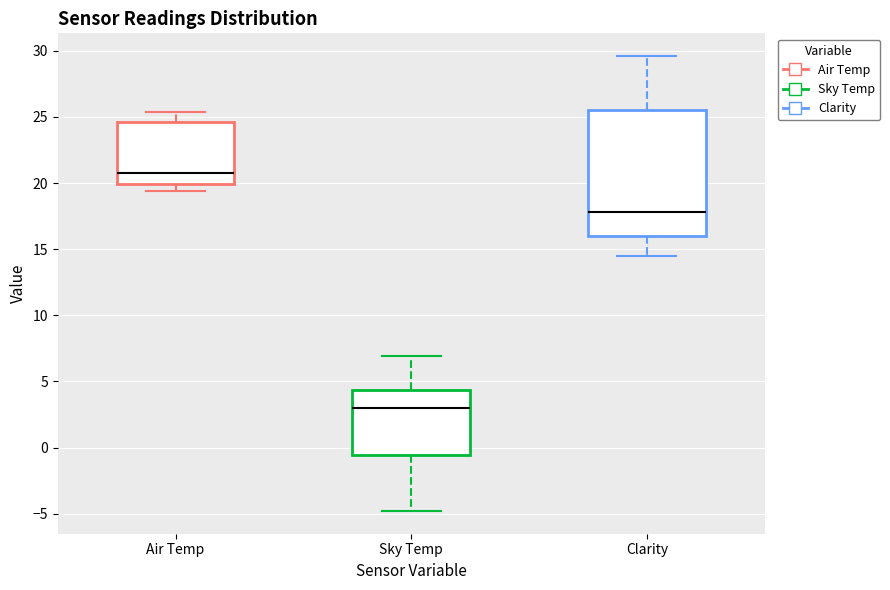

Reading left to right, transcribe this box plot: for each box, give where its median line is, the range the box spans, and where its two whiskers end, as read against the y-axis. The values are not printed on the chart, so give them approximately, as read against the axis.

Air Temp: median 21.0, box 20.0 to 24.5, whiskers 19.5 to 25.5
Sky Temp: median 3.0, box -0.5 to 4.5, whiskers -5.0 to 7.0
Clarity: median 18.0, box 16.0 to 25.5, whiskers 14.5 to 29.5